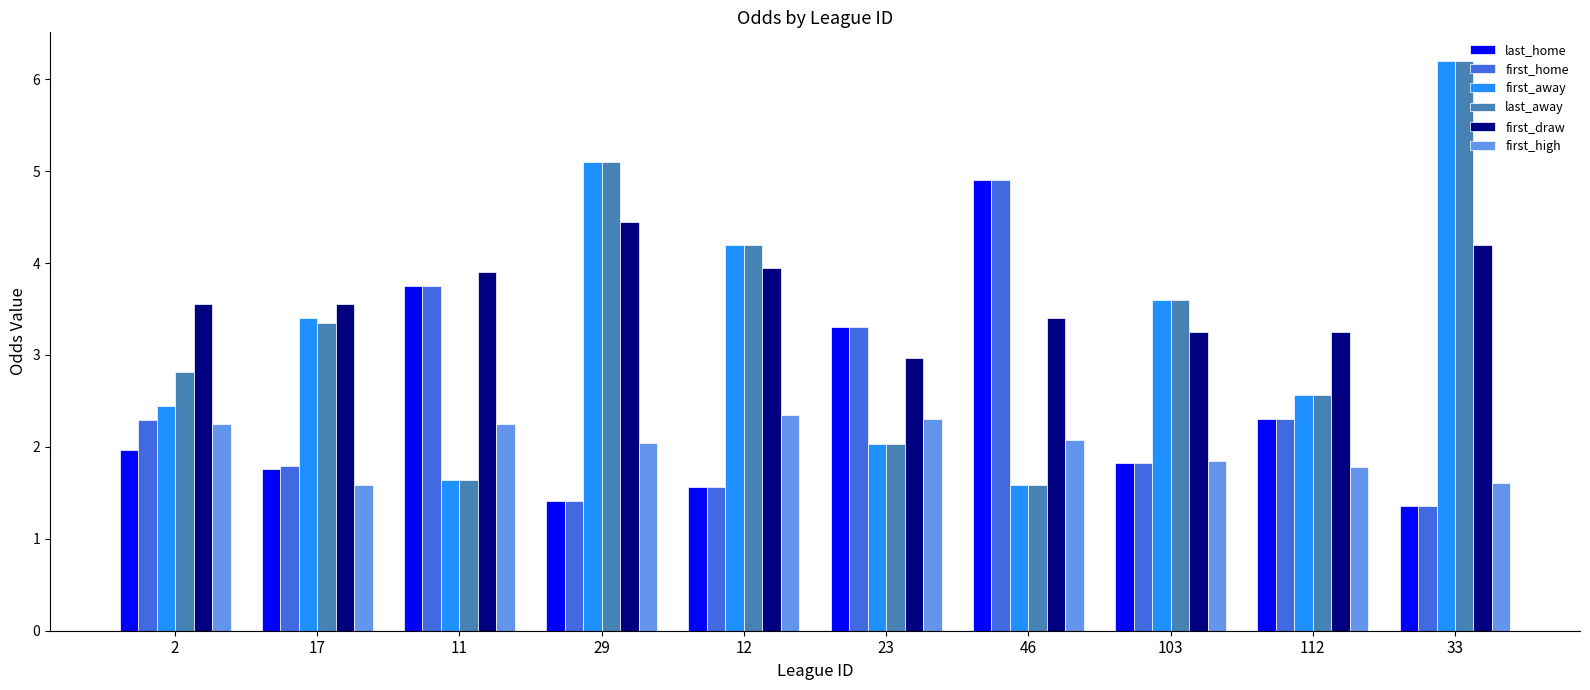

How many bars are there in each group?

6